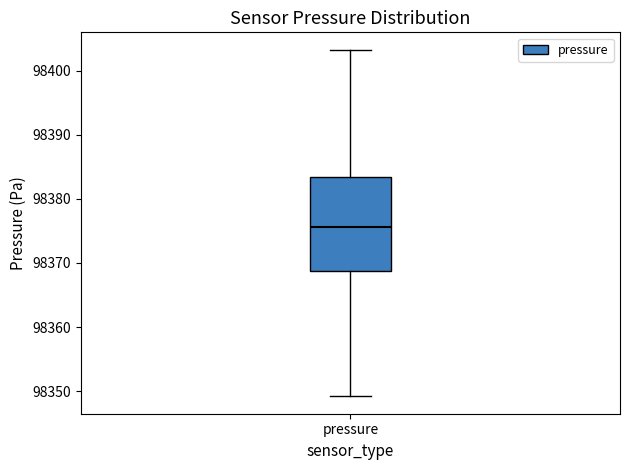

Where is the lower edge of the box for pressure on the y-axis? The values are not printed on the chart, so give them approximately, as read against the axis.

98369